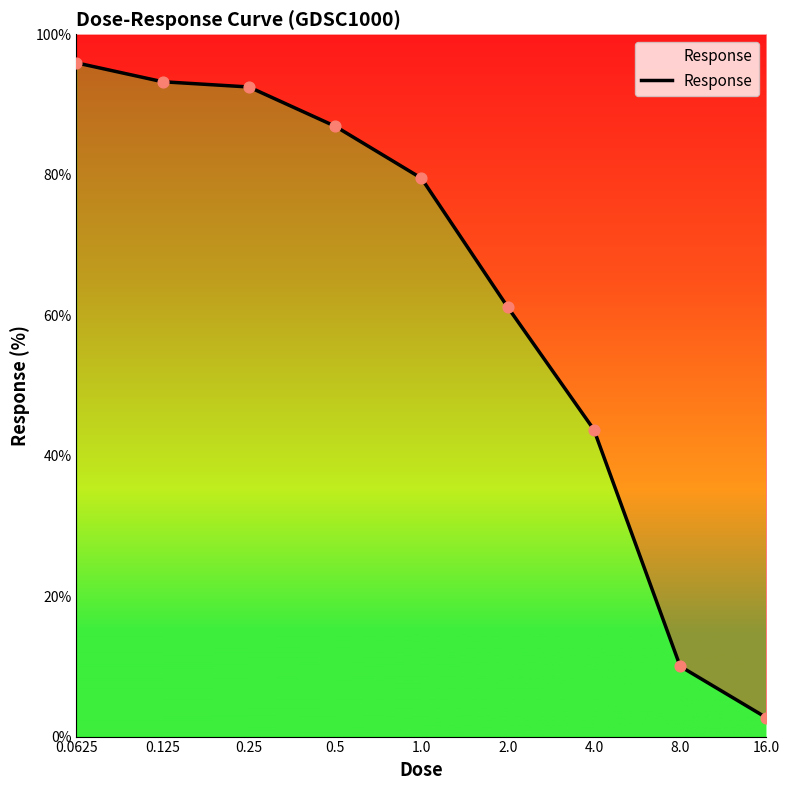

Between 0.125 and 0.5, which is larger?

0.125